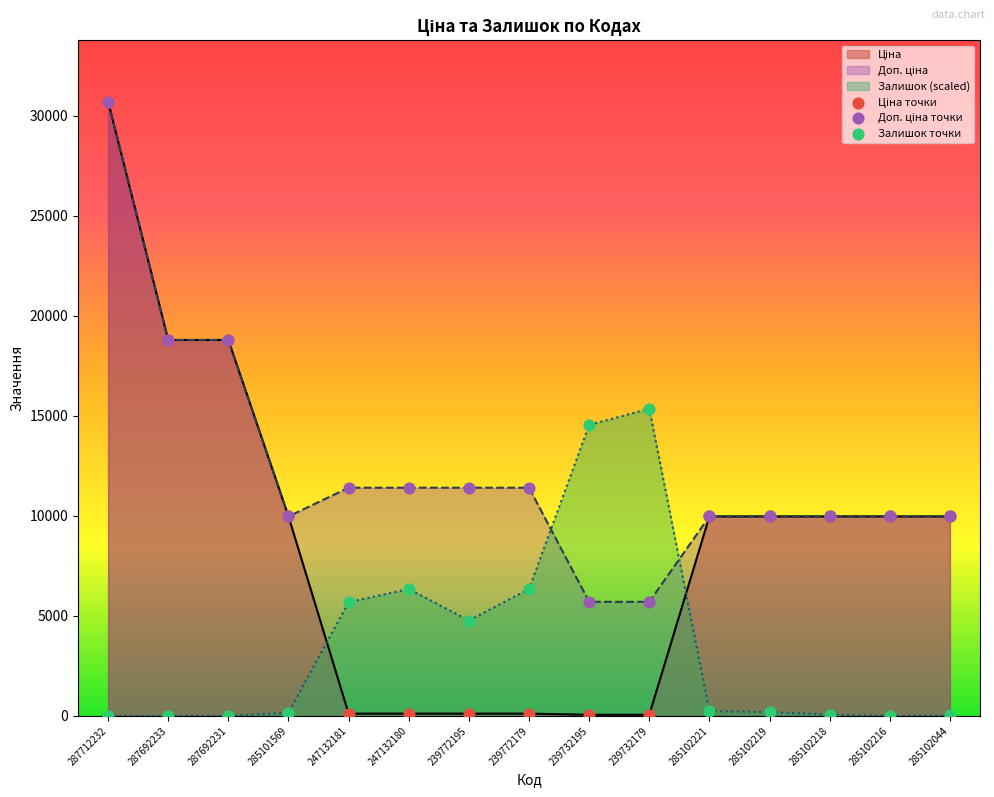

At which category is the sum across all series the highest?

287712232